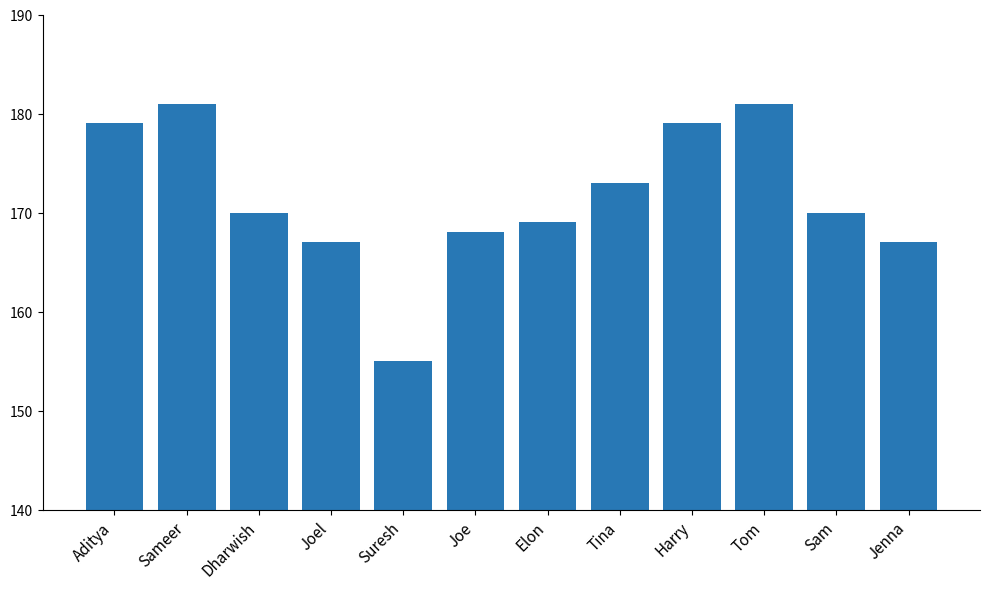

Between Joel and Suresh, which is larger?

Joel